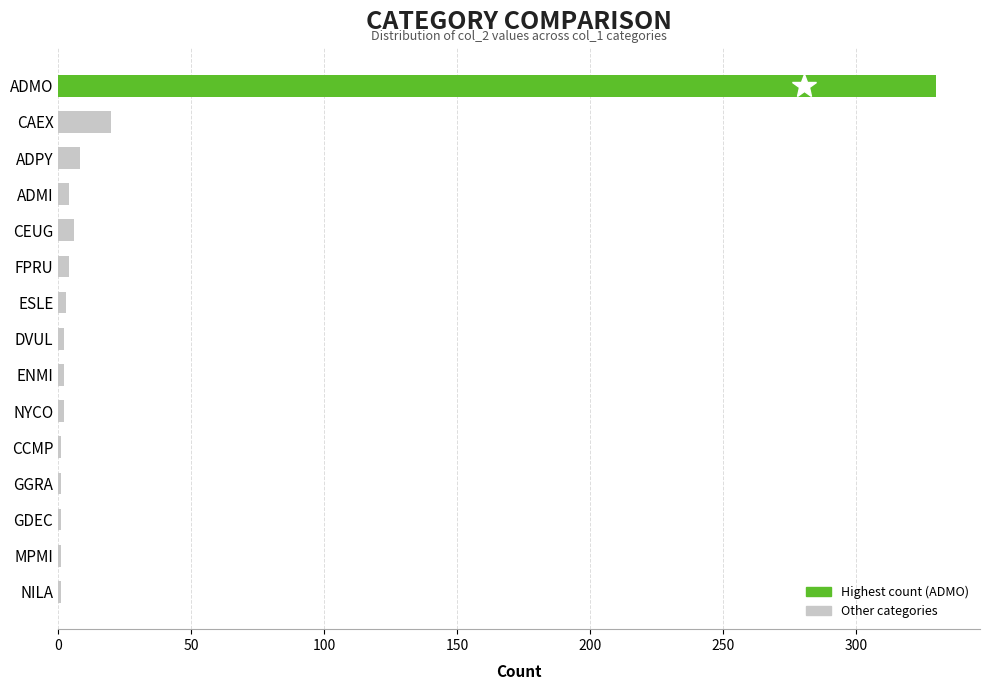

At which label is the value closest to 165?

CAEX